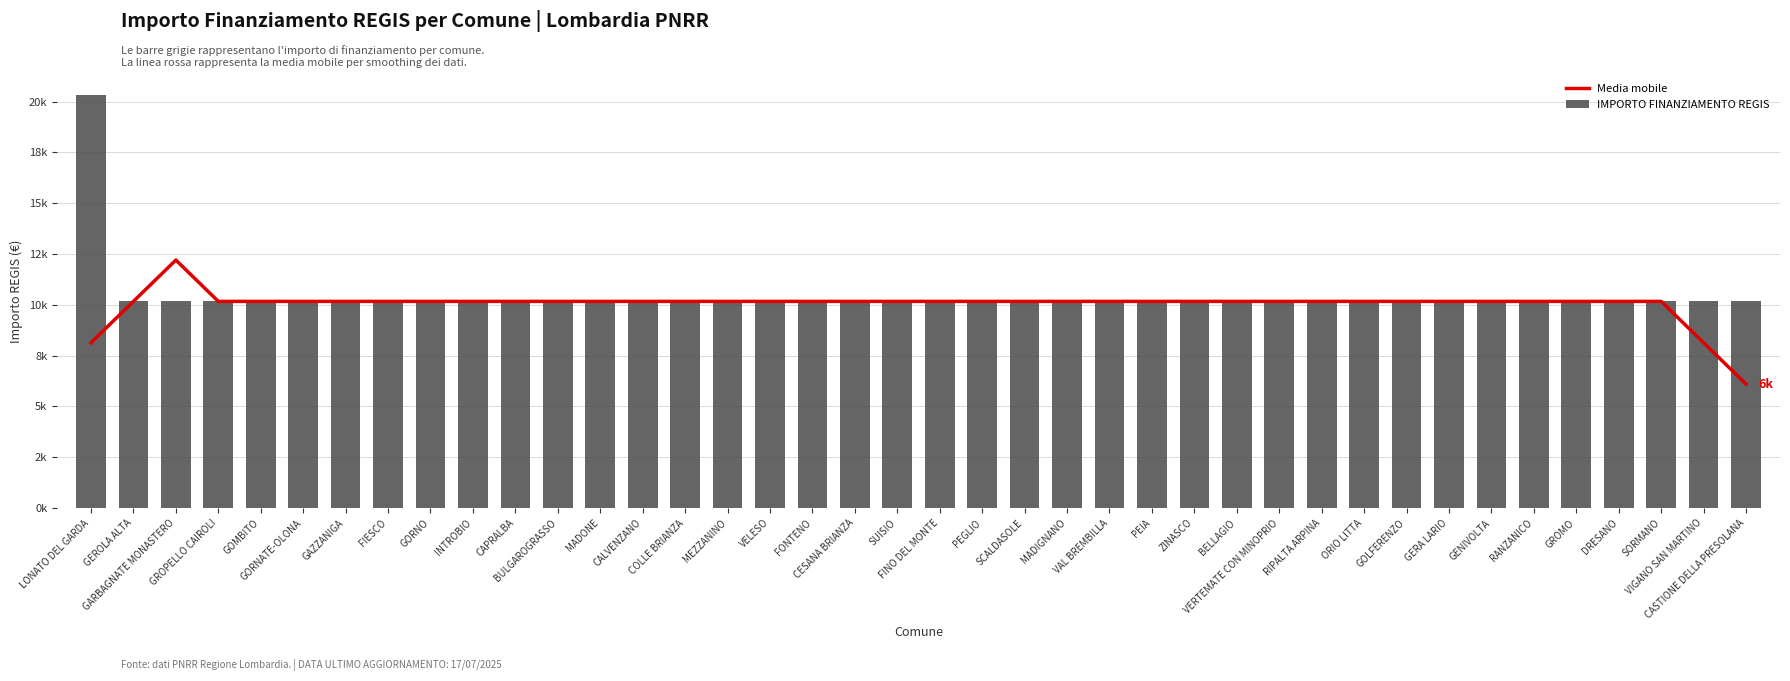

Rank the categories by IMPORTO FINANZIAMENTO REGIS value from highest to lowest.

LONATO DEL GARDA, GEROLA ALTA, GARBAGNATE MONASTERO, GROPELLO CAIROLI, GOMBITO, GORNATE-OLONA, GAZZANIGA, FIESCO, GORNO, INTROBIO, CAPRALBA, BULGAROGRASSO, MADONE, CALVENZANO, COLLE BRIANZA, MEZZANINO, VELESO, FONTENO, CESANA BRIANZA, SUISIO, FINO DEL MONTE, PEGLIO, SCALDASOLE, MADIGNANO, VAL BREMBILLA, PEIA, ZINASCO, BELLAGIO, VERTEMATE CON MINOPRIO, RIPALTA ARPINA, ORIO LITTA, GOLFERENZO, GERA LARIO, GENIVOLTA, RANZANICO, GROMO, DRESANO, SORMANO, VIGANO SAN MARTINO, CASTIONE DELLA PRESOLANA